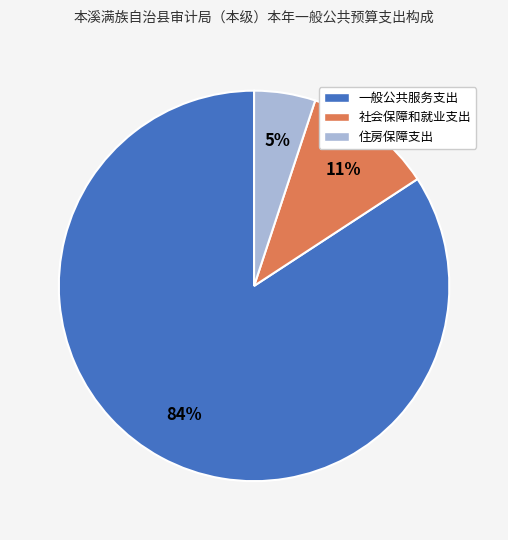

Count the number of slices in the pie.

3